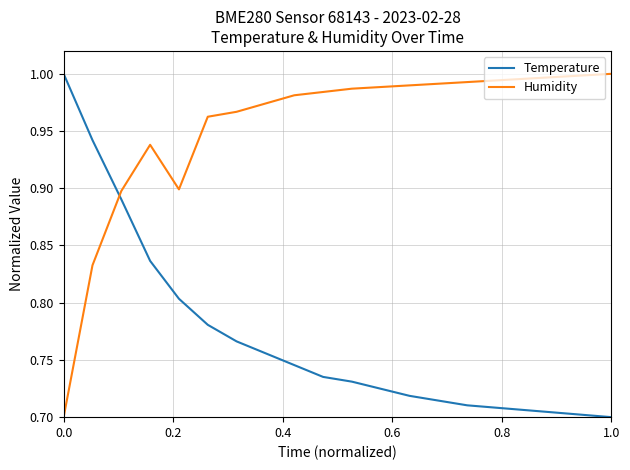

List the series in order of their overall mean, lowest first.

Temperature, Humidity